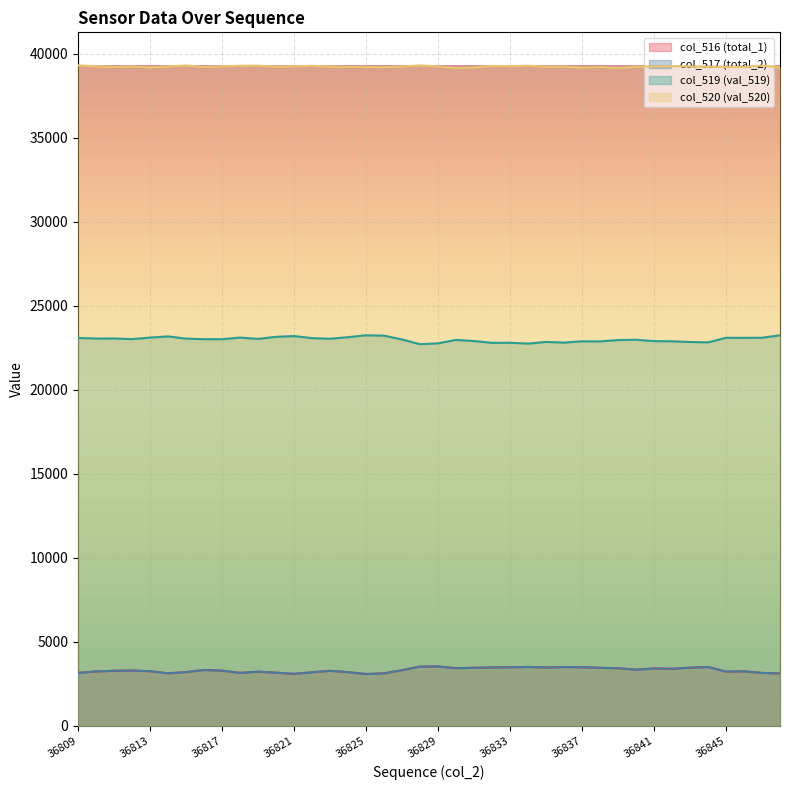

How many values in the col_516 series are below 3291?

20